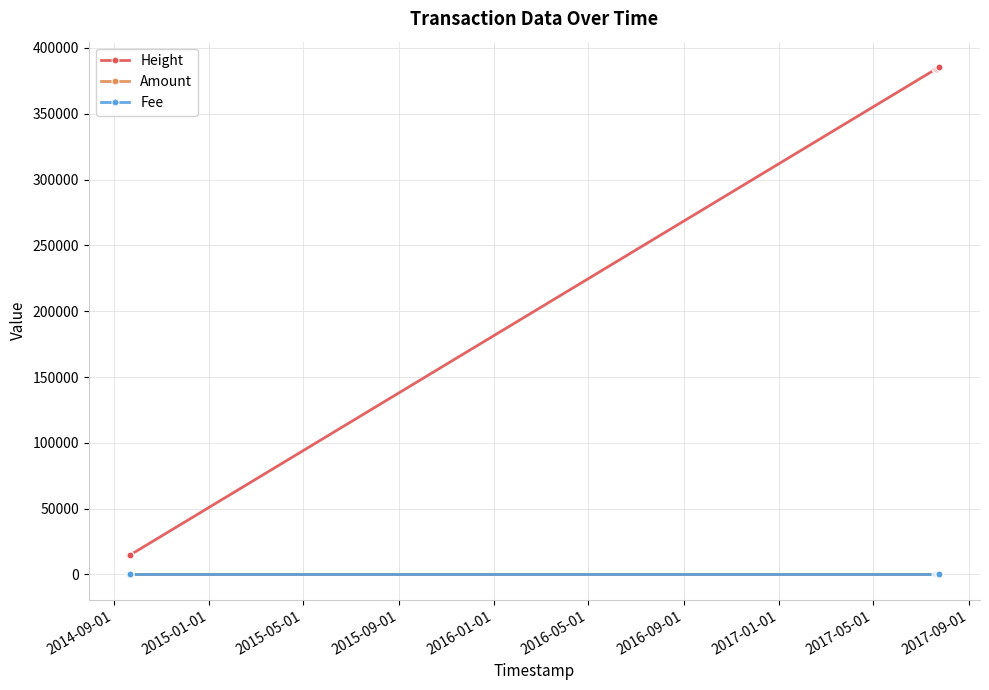

At how many categories does at least one series exceed 256333?

6